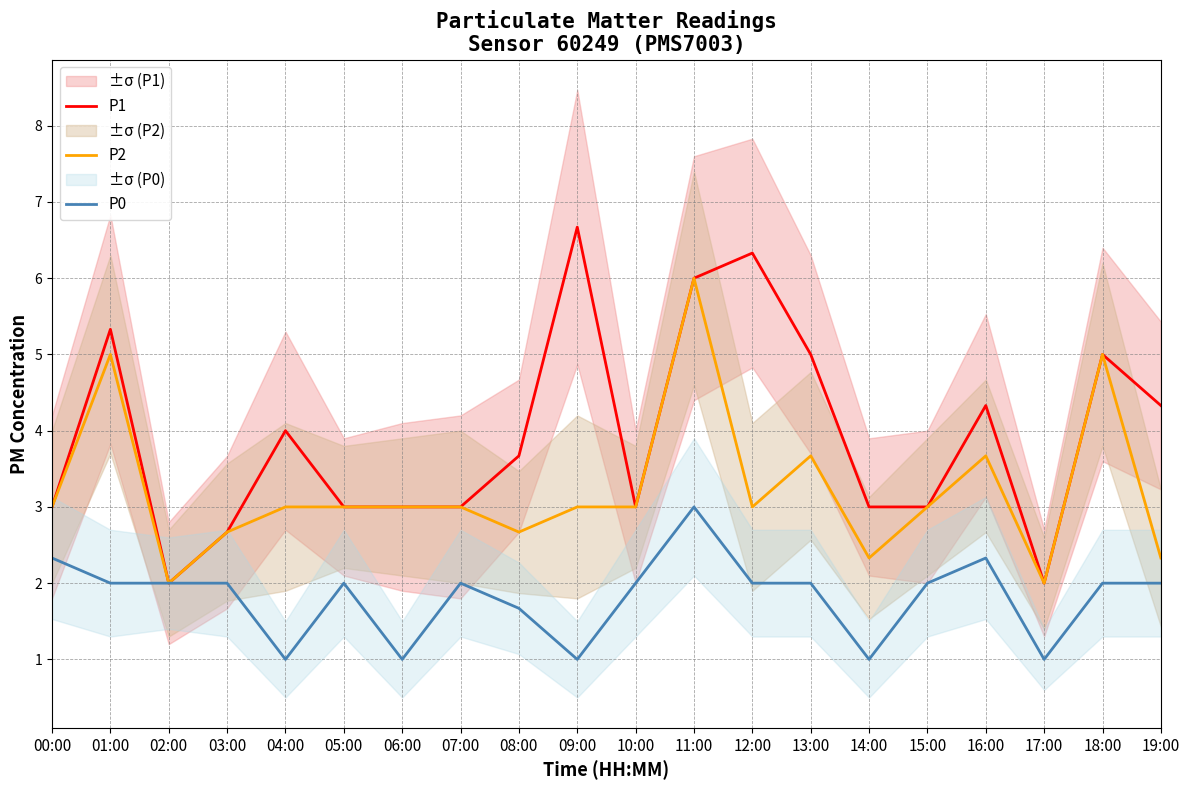

True or false: P1 and P0 cross at least once.

False